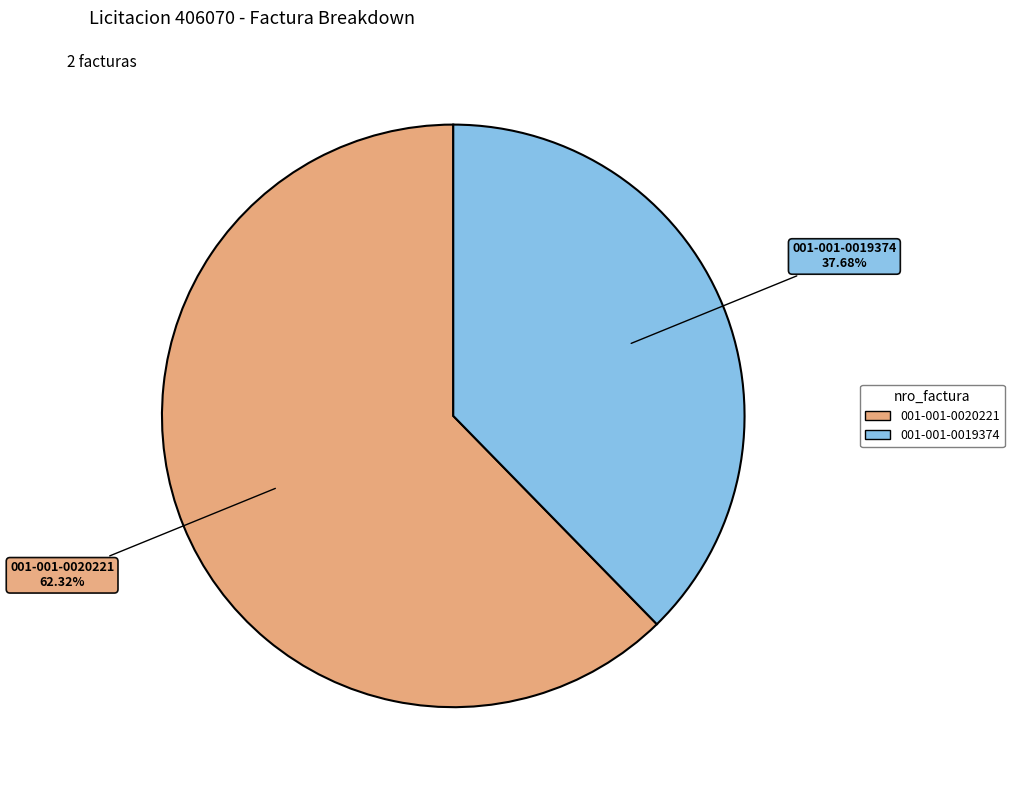

True or false: 001-001-0020221 accounts for 62% of the total.

True